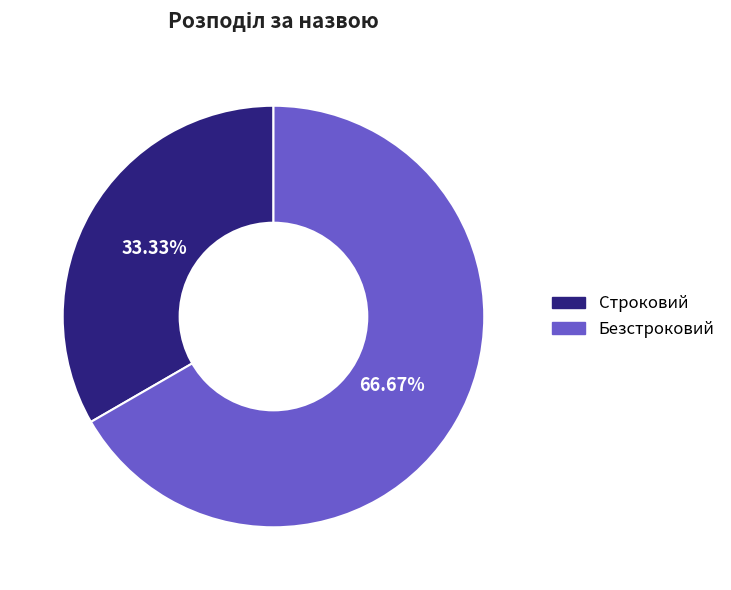

Which category has the biggest portion of the pie?

Безстроковий